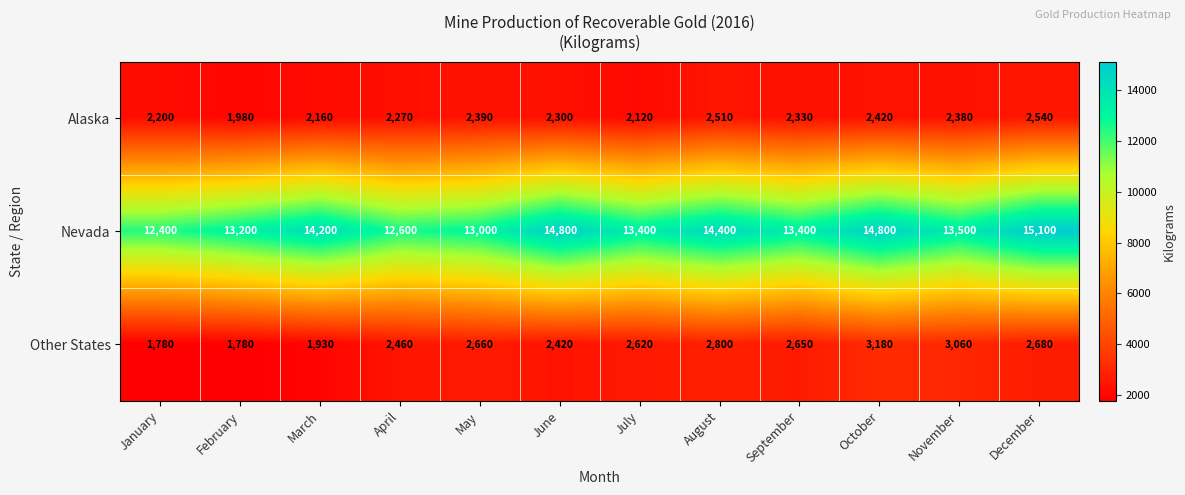

At how many categories does at least one series exceed 8017?

12